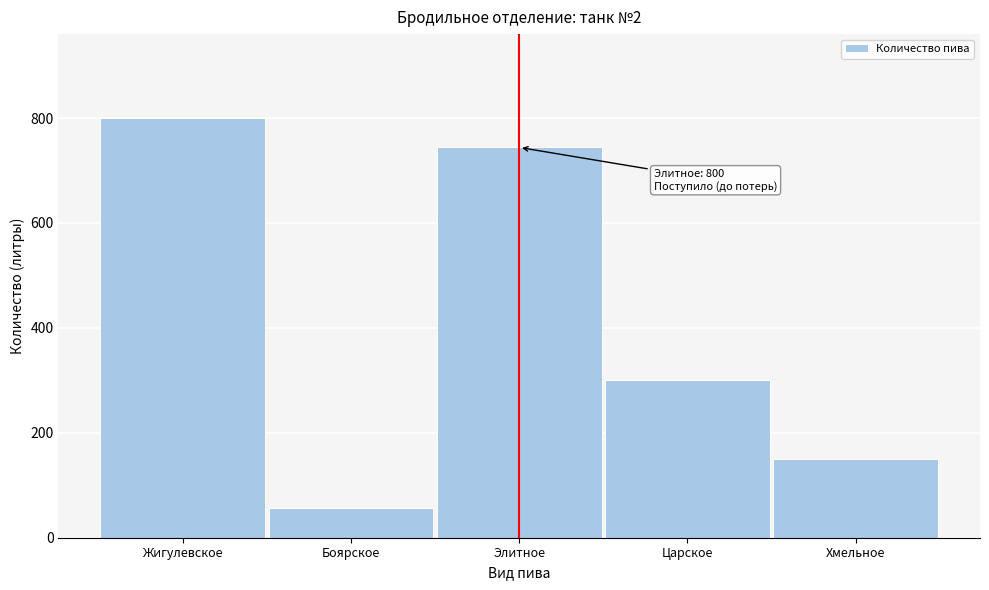

Reading left to right, what are all the values shown in this chart?

Жигулевское=800	Боярское=56	Элитное=744	Царское=300	Хмельное=150